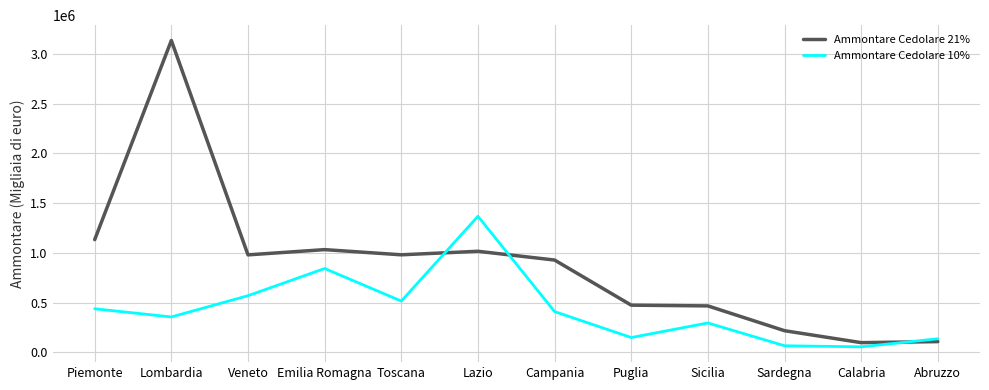

Which series has the widest spread of values?

Ammontare Cedolare 21%